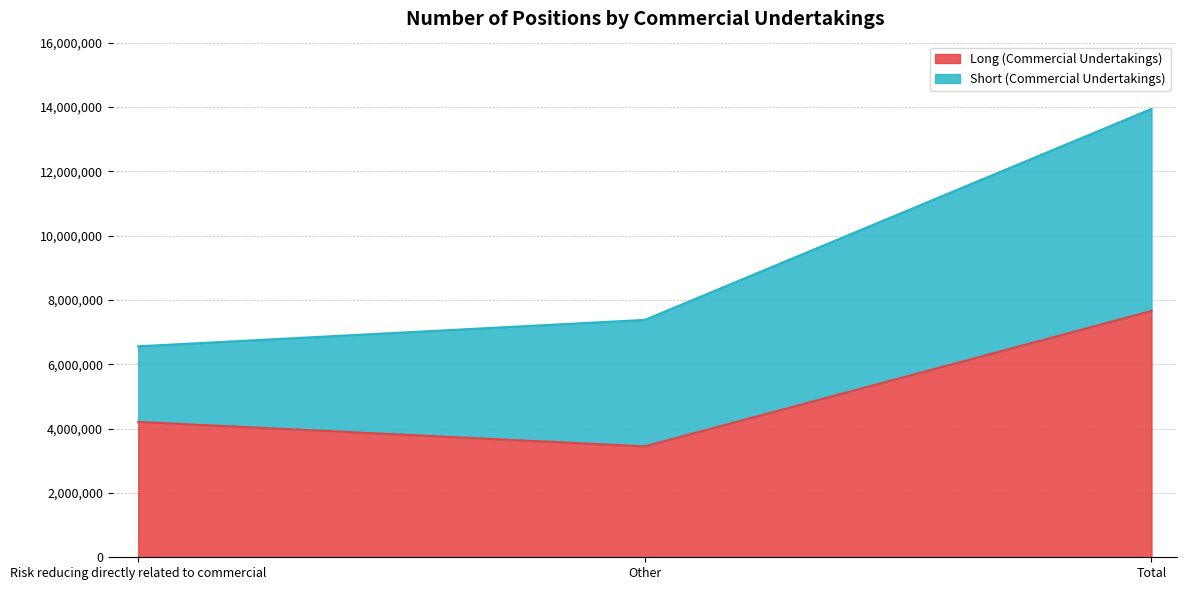

How many data points are less than 4208088?

1